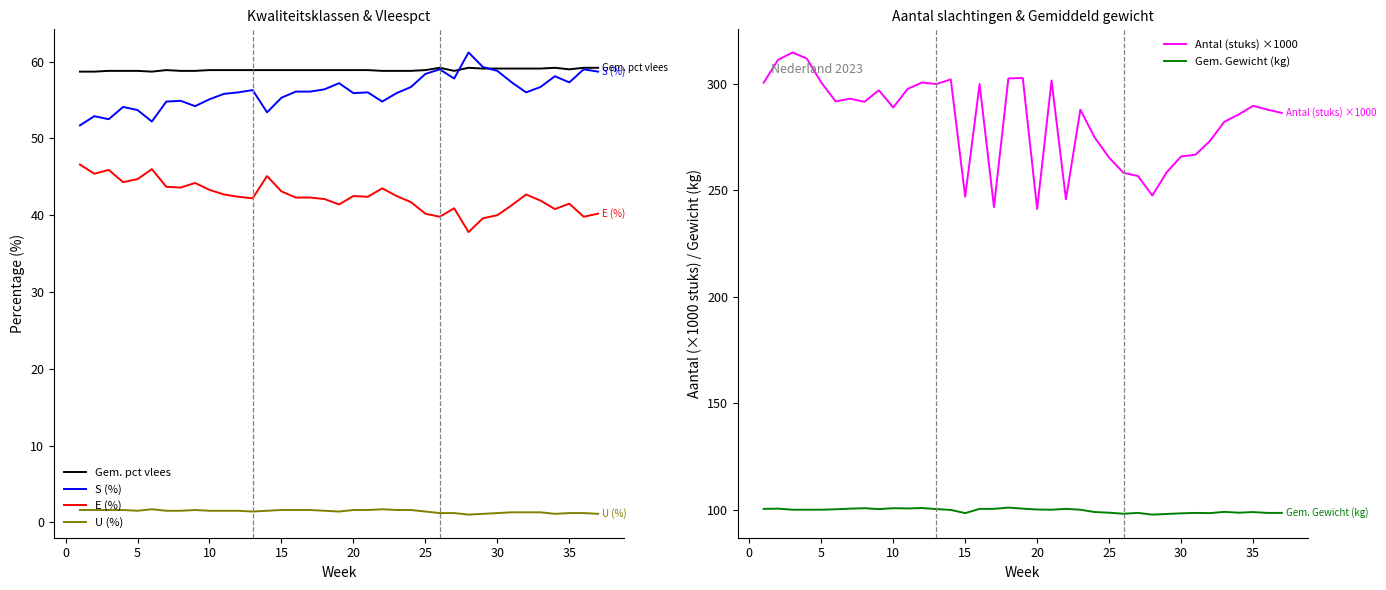

What is the maximum value shown in the chart?

314.7